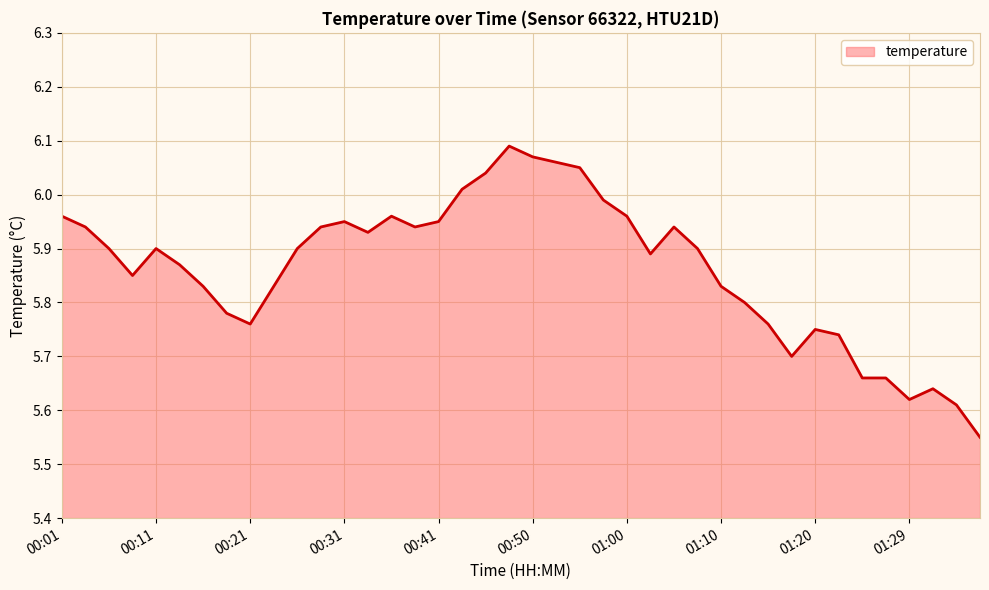

What is the difference between the maximum and minimum values?

0.5